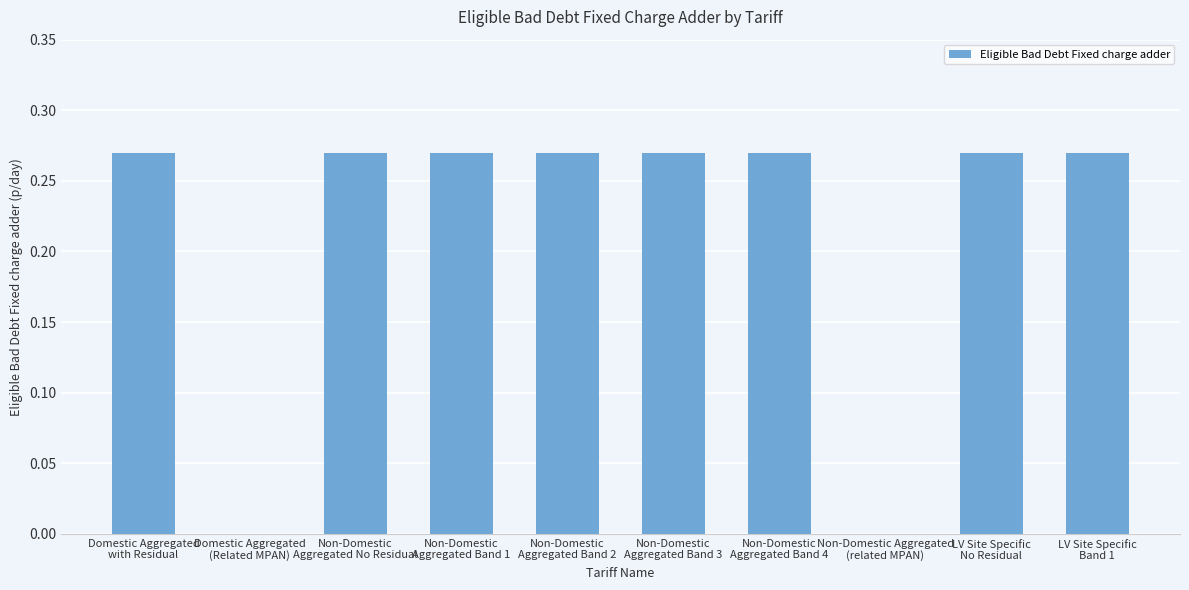

What is the average value?

0.2